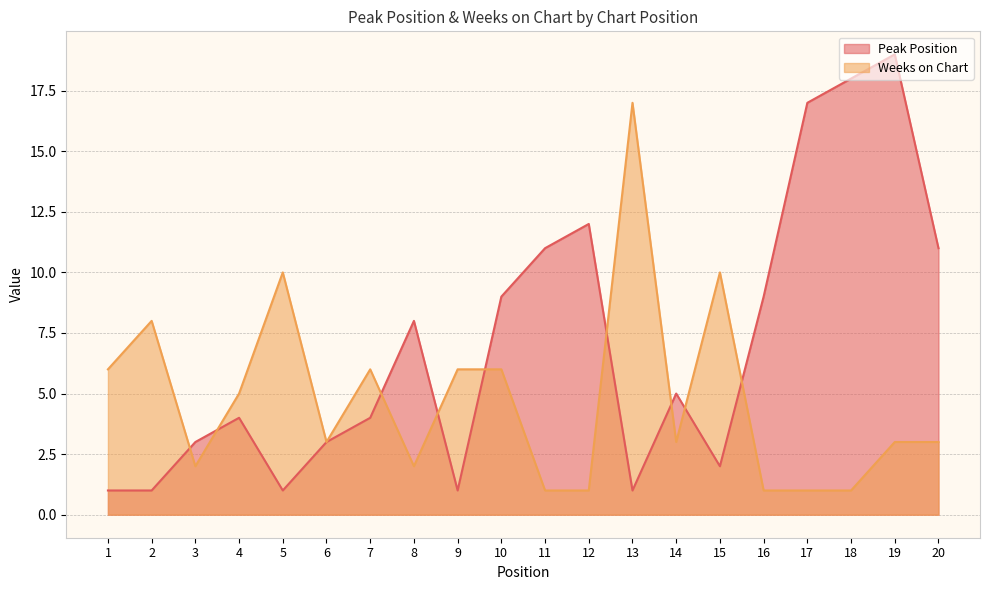

Rank the categories by Peak Position value from highest to lowest.

19, 18, 17, 12, 11, 20, 10, 16, 8, 14, 4, 7, 3, 6, 15, 1, 2, 5, 9, 13